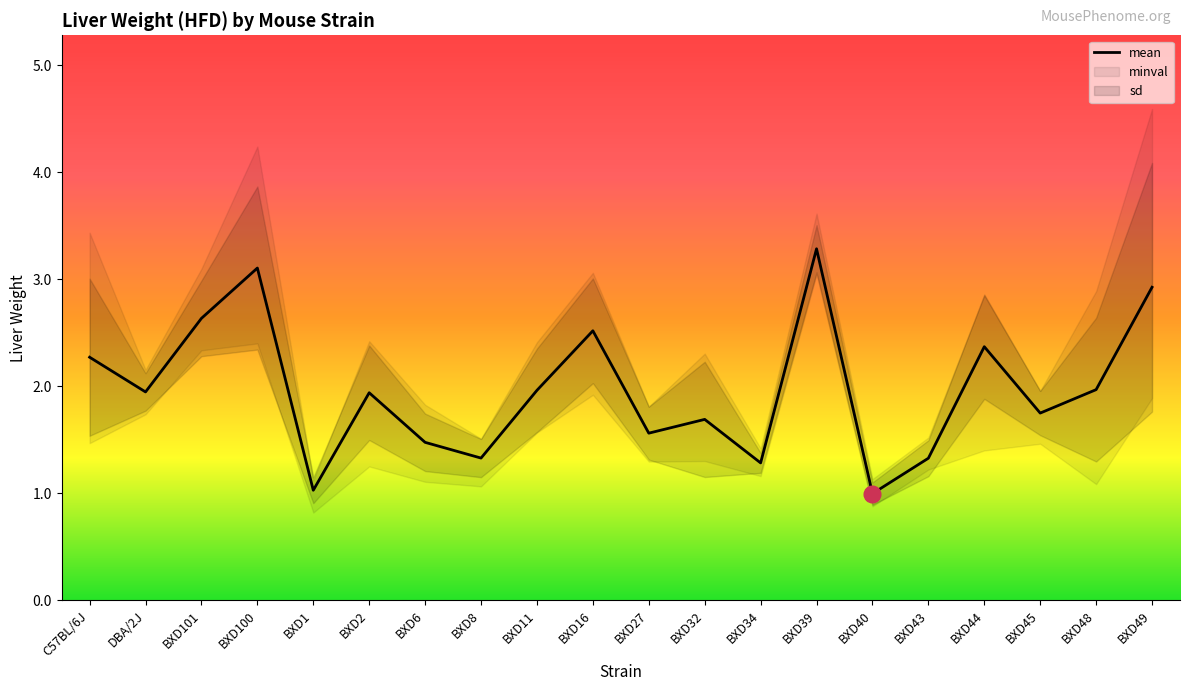

How many interior local valleys does the maxval series have?

7